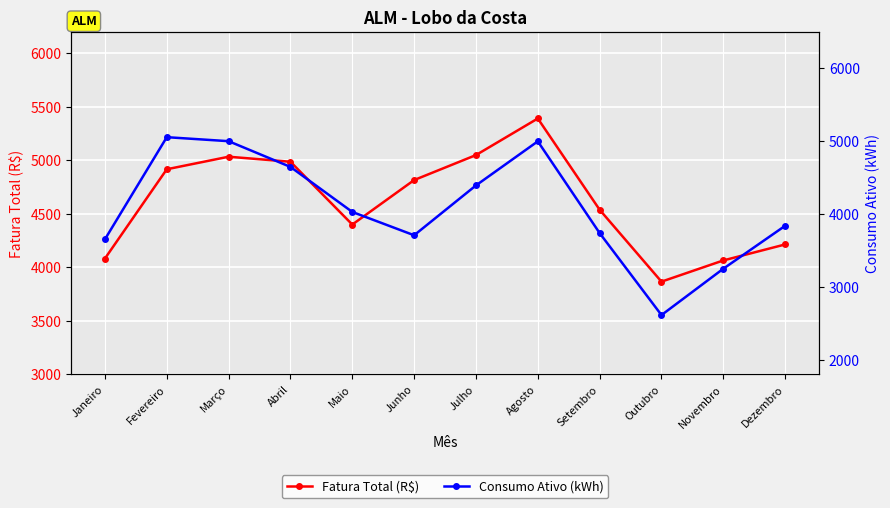

True or false: Consumo Ativo (kWh) has a value of 4994.0 at Agosto.

True